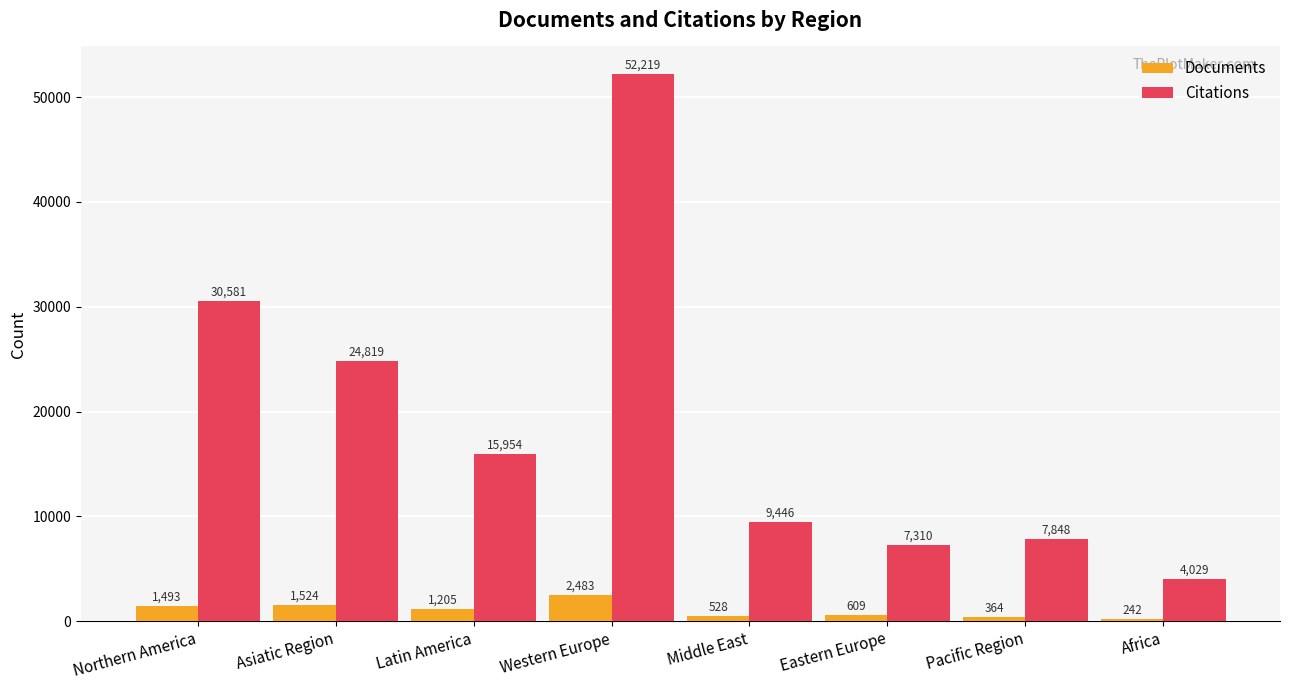

How many categories are shown in the chart?

8